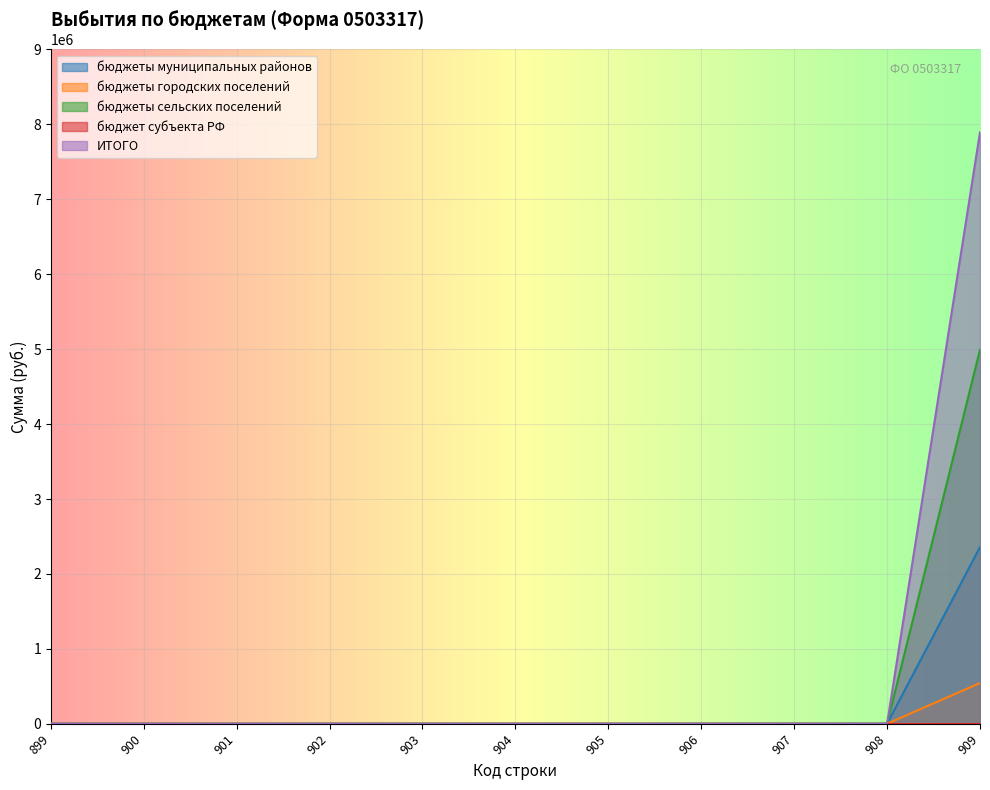

At which label is бюджеты муниципальных районов closest to 2497040?

899